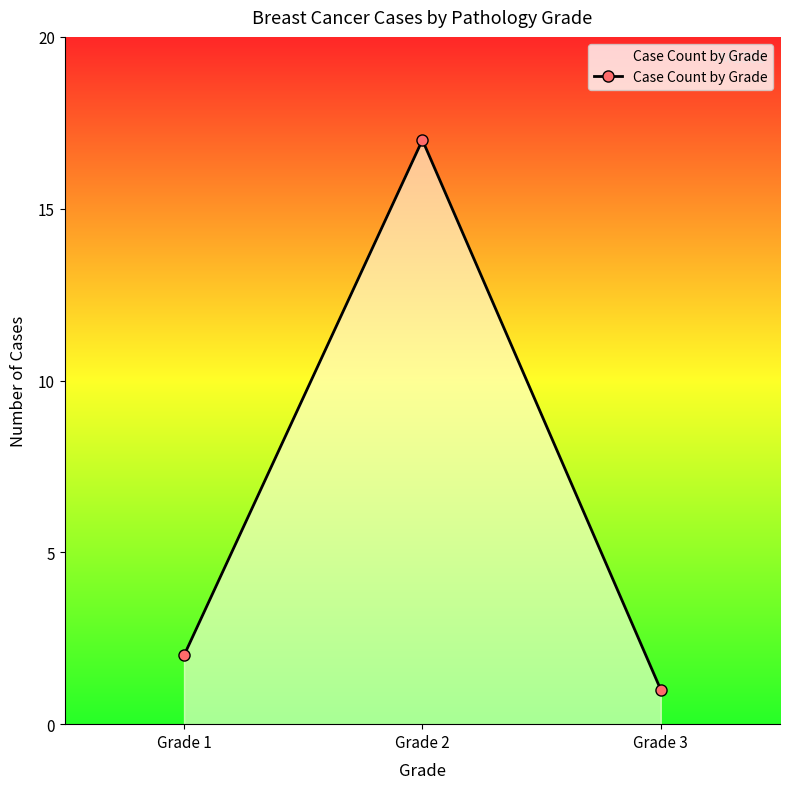

Reading right to left, extract all data points from this chart.

1	17	2